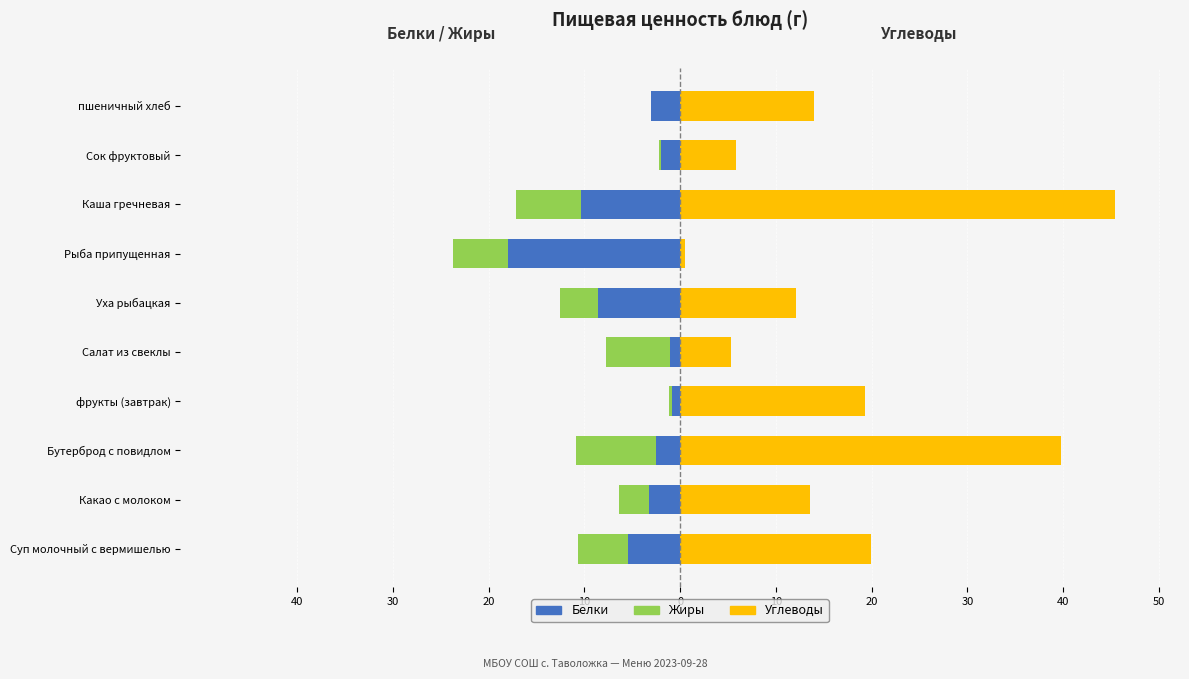

How many data points in Углеводы are above 14?

4